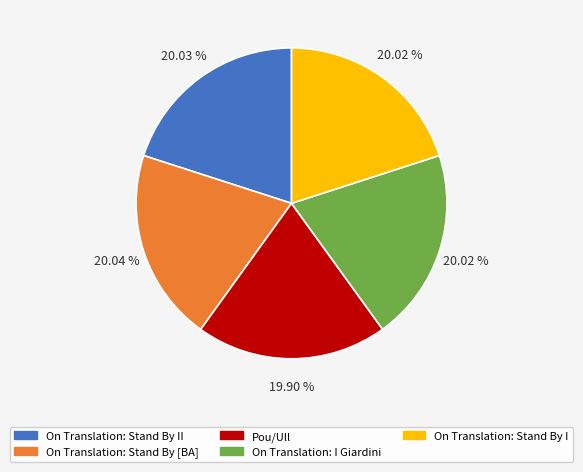

How many slices are in this pie chart?

5